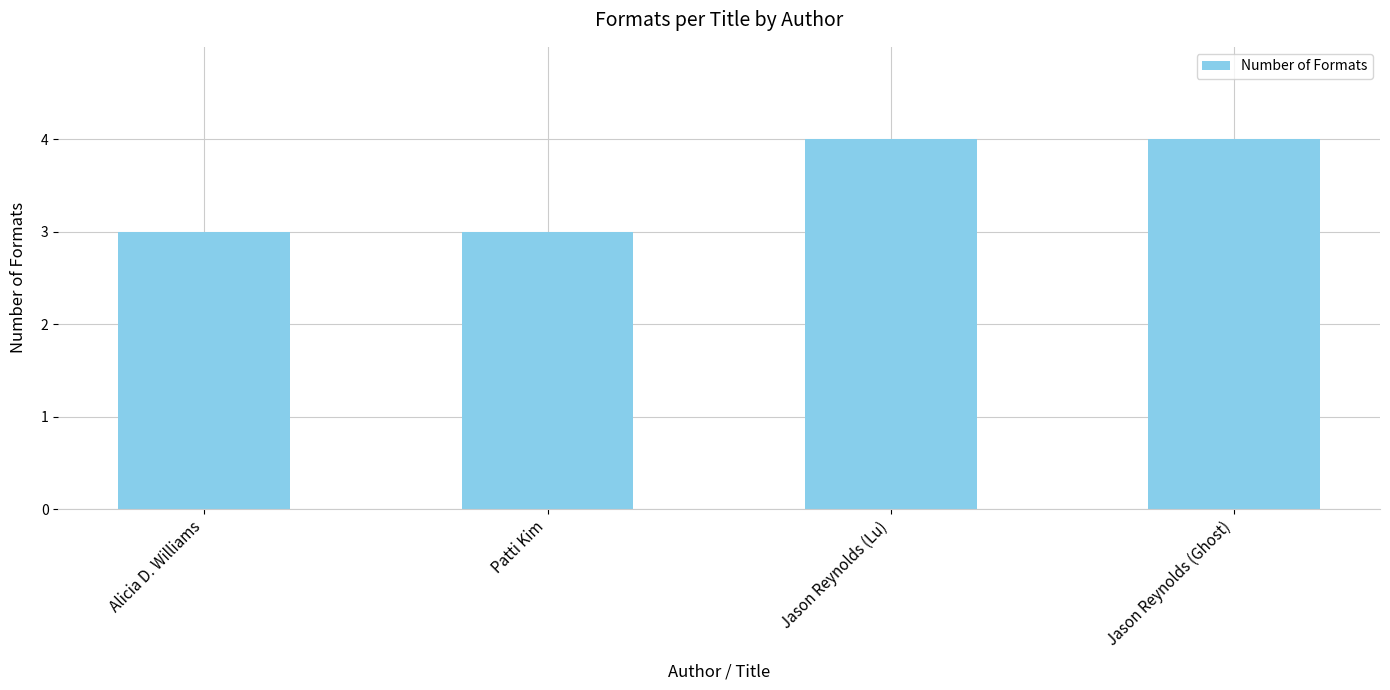

Are the bars grouped side by side (vs. stacked)?

No